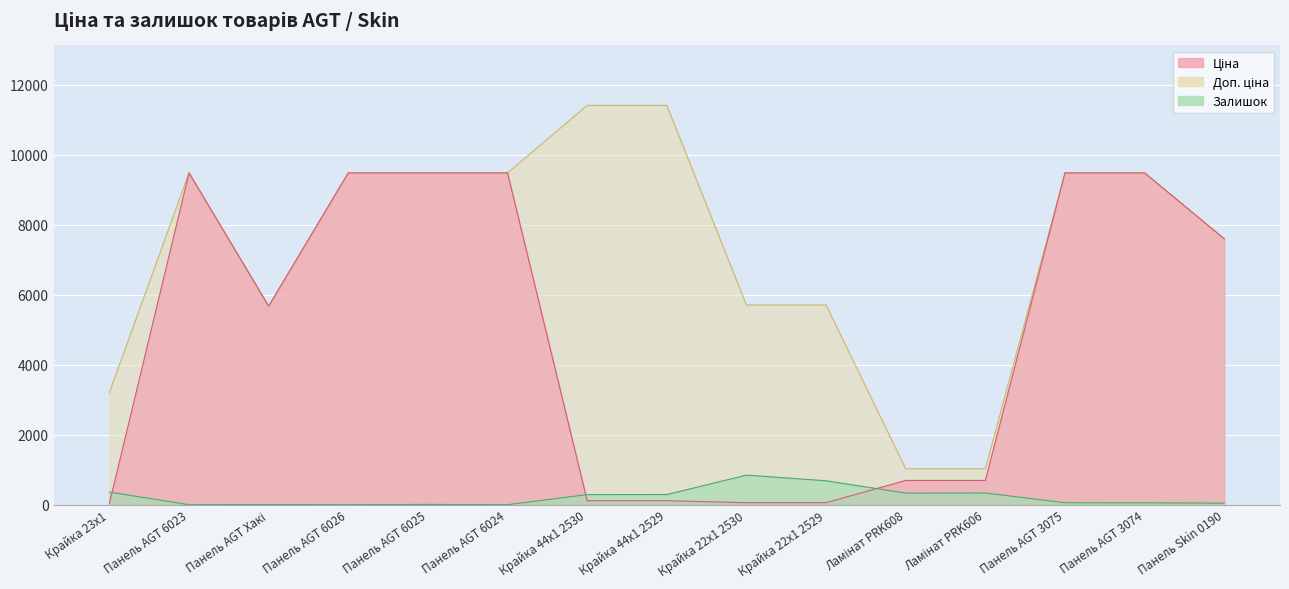

What is the difference between the second highest and second lowest values in the Доп. ціна series?

10385.4